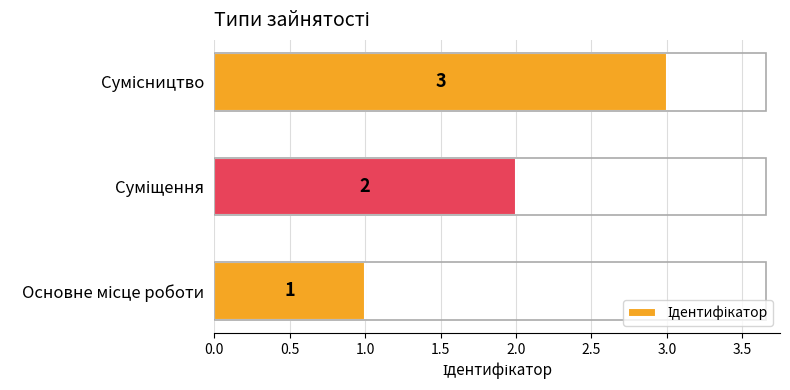

What is the smallest value displayed?

1